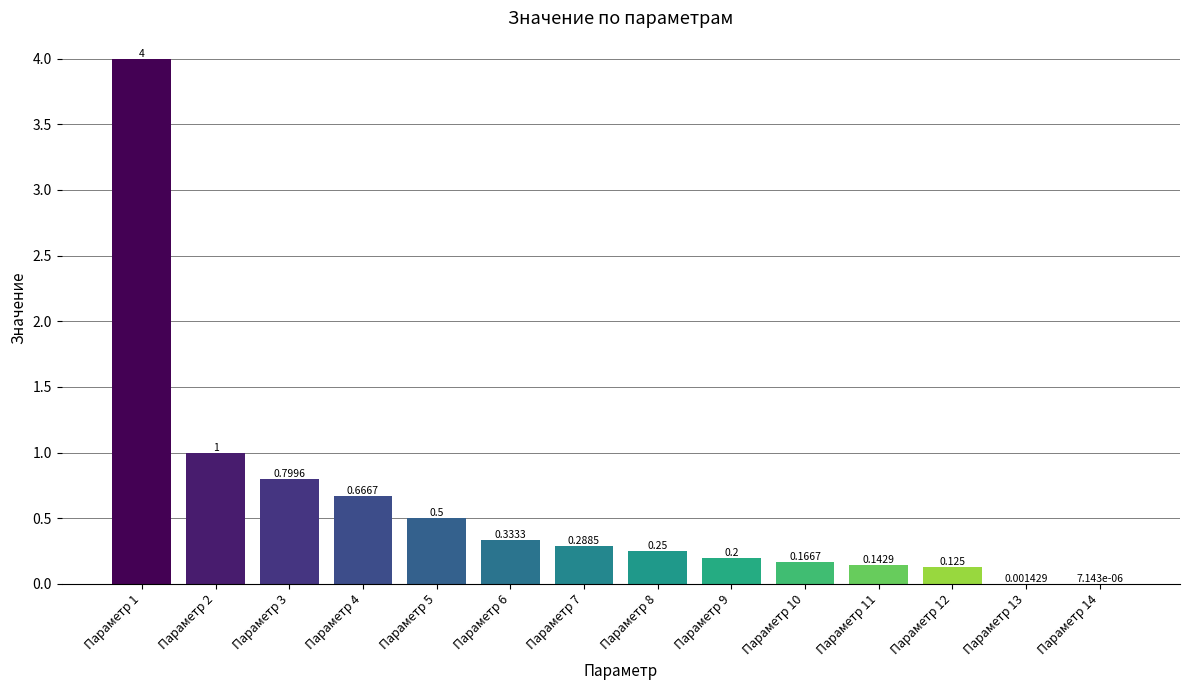

What is the sum of the values at Параметр 10 and Параметр 11?

0.3